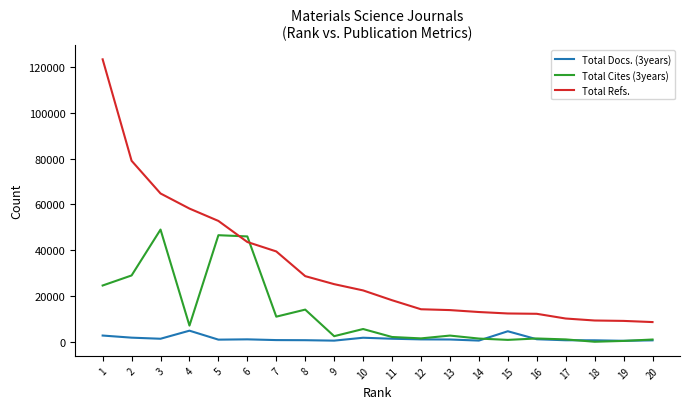

At which category is the sum across all series the highest?

1